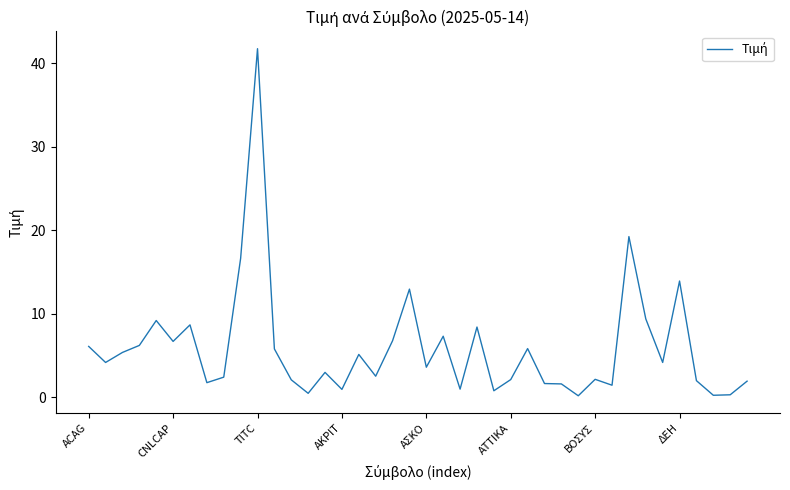

What is the difference between the maximum and minimum values?

41.6